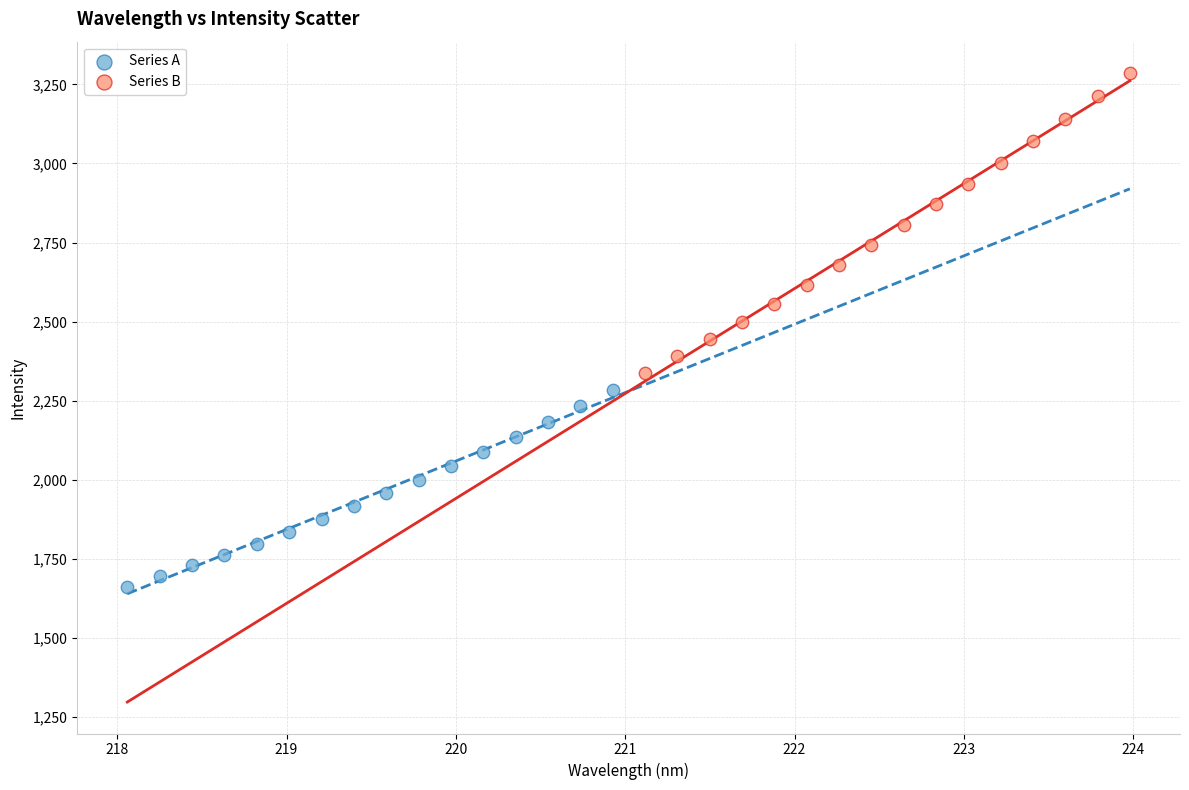

Which series has the largest Y range (max minus min)?

Series B